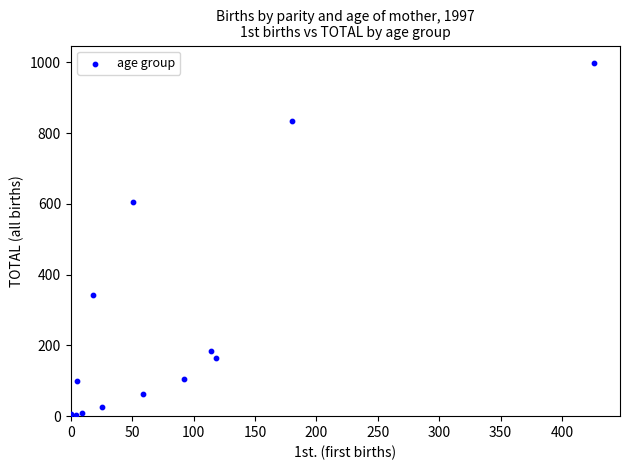

What Y value in the scatter plot is closest to 501?

604